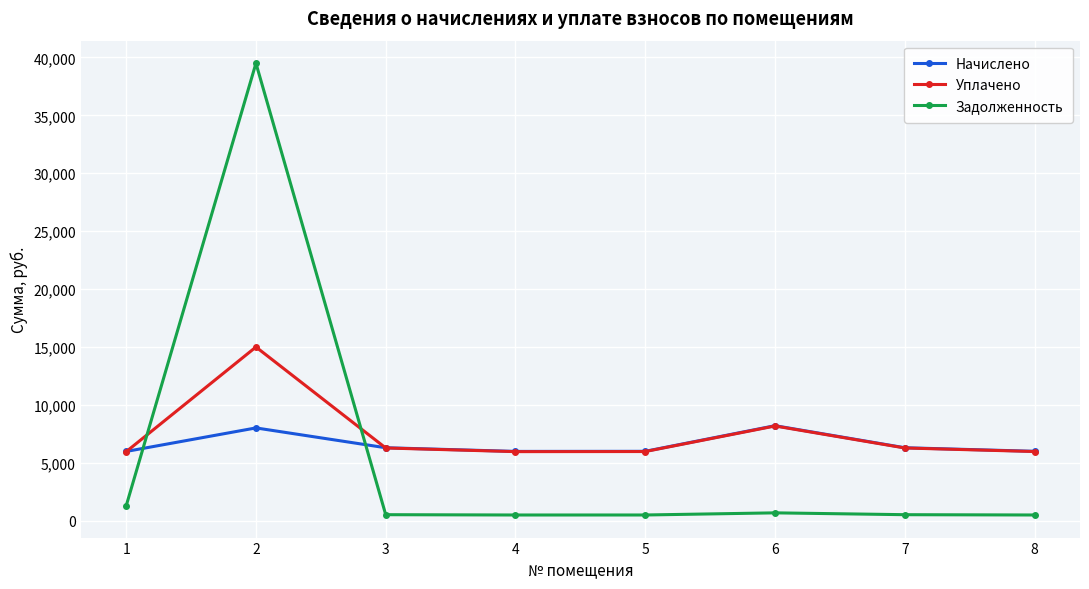

Where is the first local maximum for Задолженность?

2